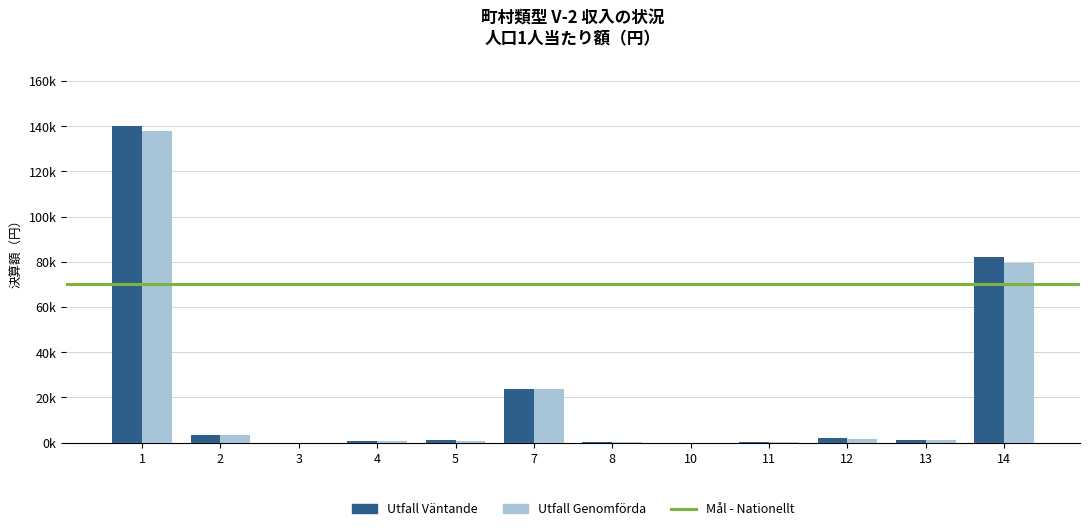

How many data points in Utfall Väntande are less than 1289?

6